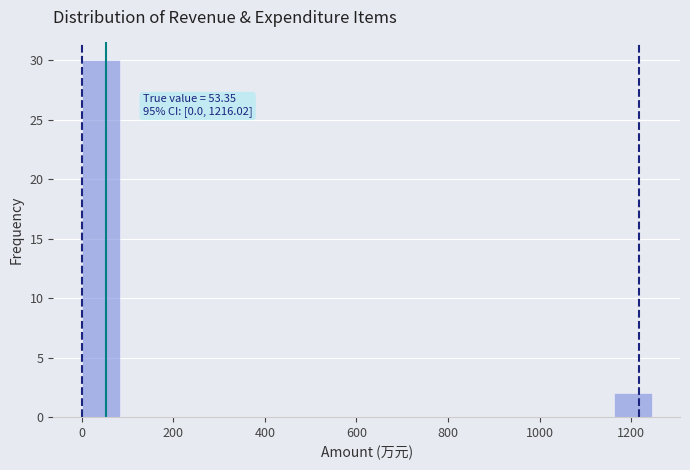

Over which range of the x-axis is the bar tallest?

0 to 80